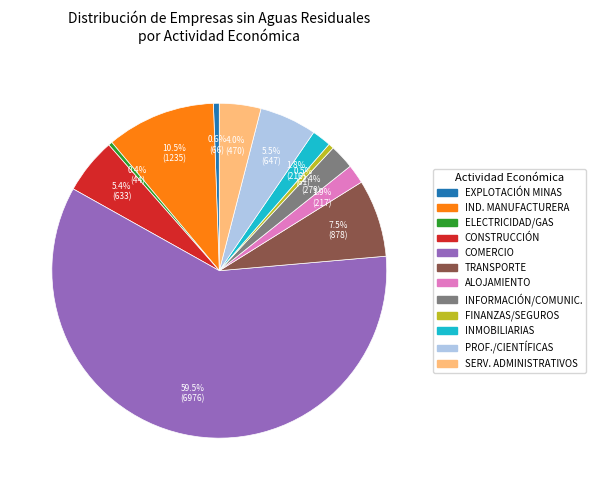

How many slices are in this pie chart?

12